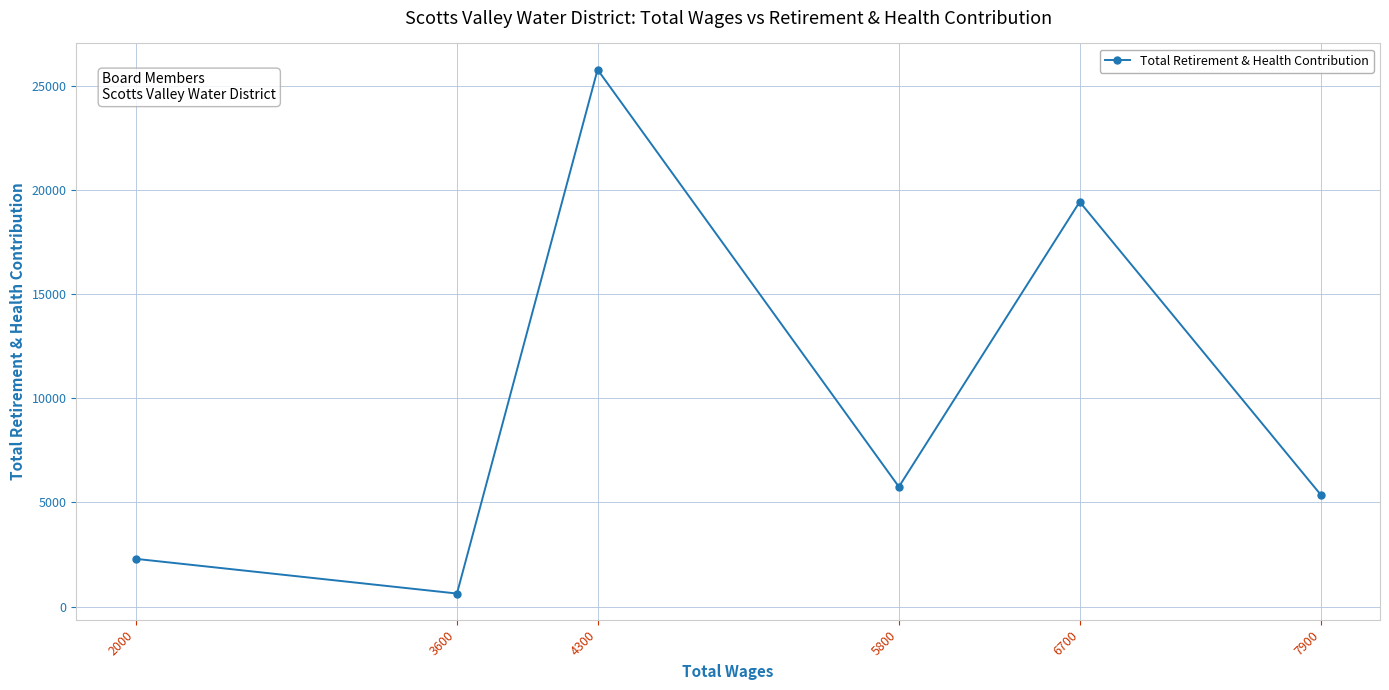

What is the change in value from 6700 to 3600?

-18818